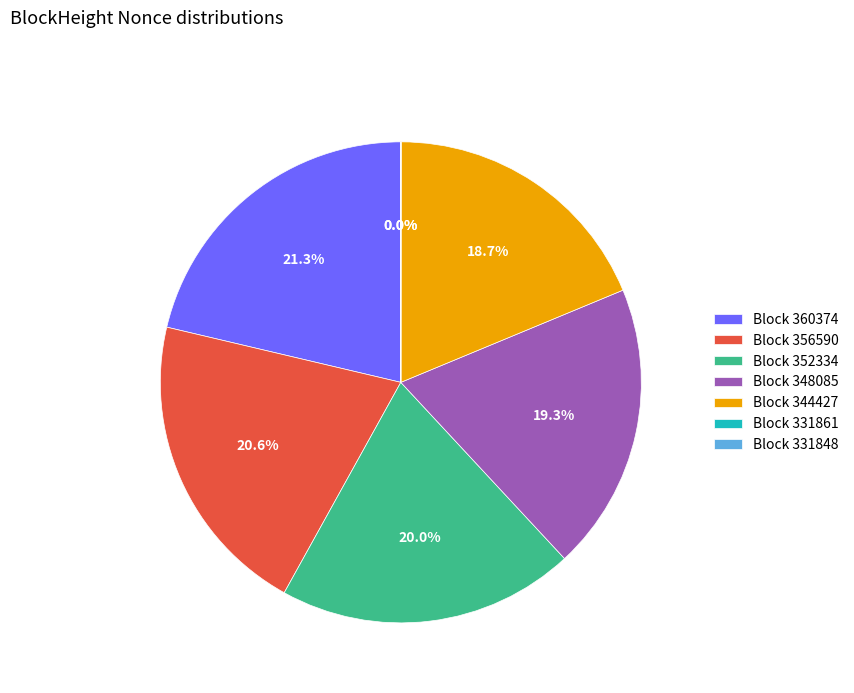

Is there a majority slice in this chart?

No